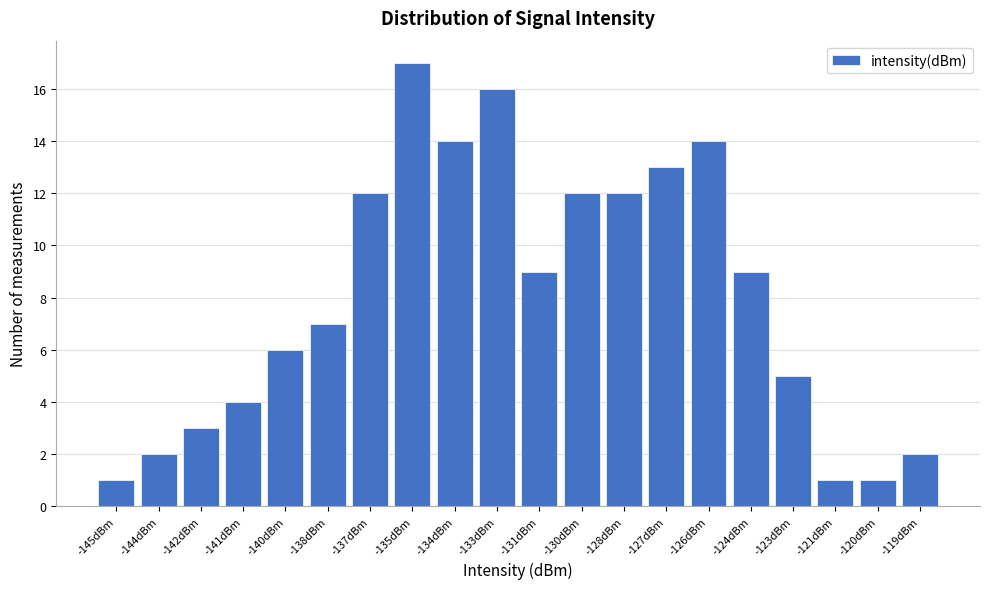

Reading left to right, what are all the values shown in this chart?

-145dBm=1	-144dBm=2	-142dBm=3	-141dBm=4	-140dBm=6	-138dBm=7	-137dBm=12	-135dBm=17	-134dBm=14	-133dBm=16	-131dBm=9	-130dBm=12	-128dBm=12	-127dBm=13	-126dBm=14	-124dBm=9	-123dBm=5	-121dBm=1	-120dBm=1	-119dBm=2